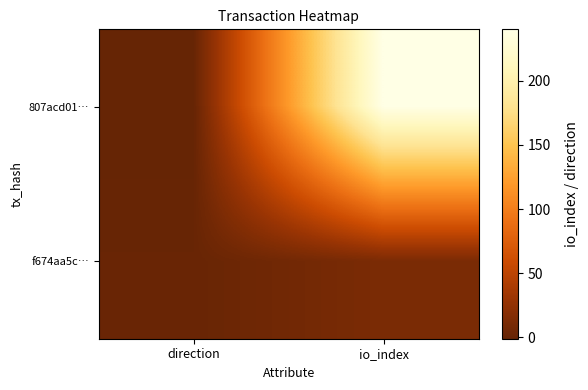

Count the number of categories in the chart.

2